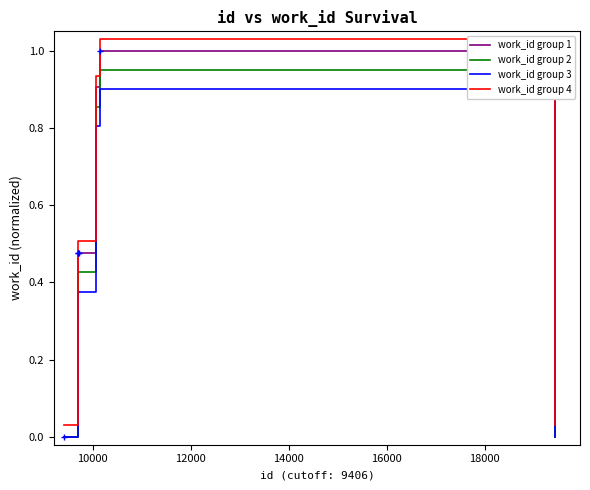

Which series has the largest total across all categories?

work_id group 4